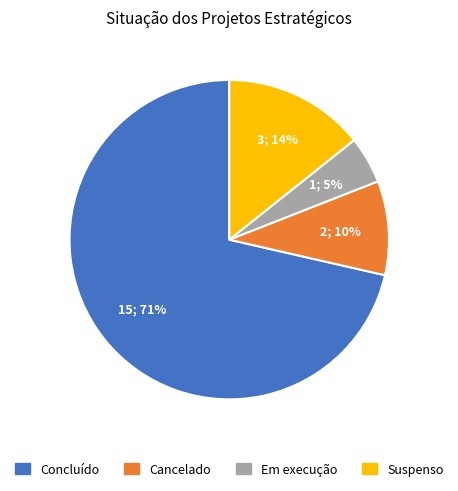

Count the number of slices in the pie.

4